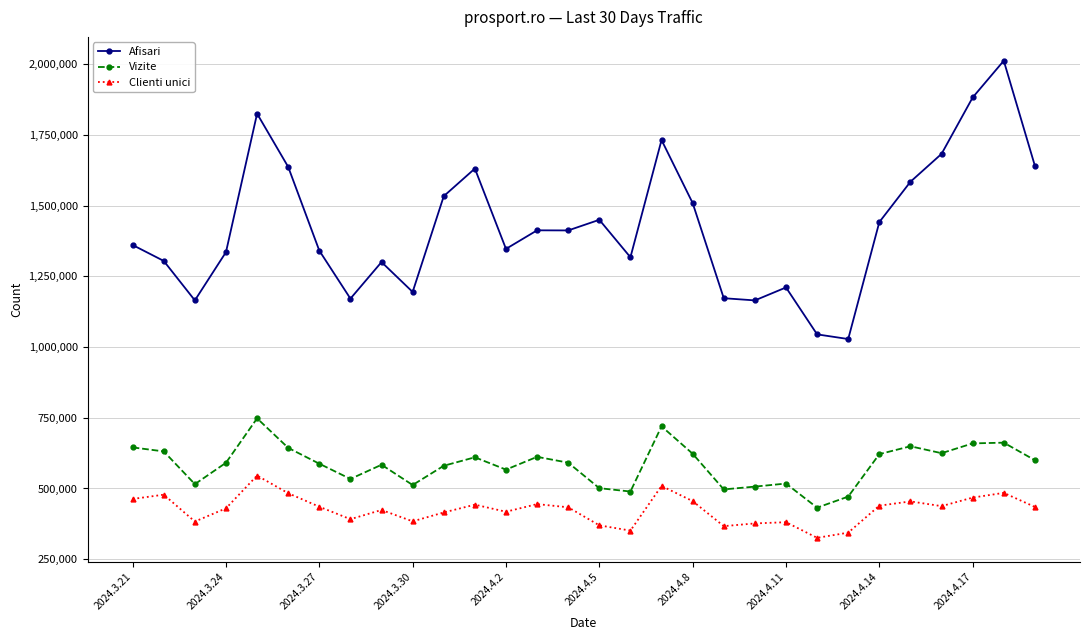

True or false: Afisari and Clienti unici intersect in this chart.

False